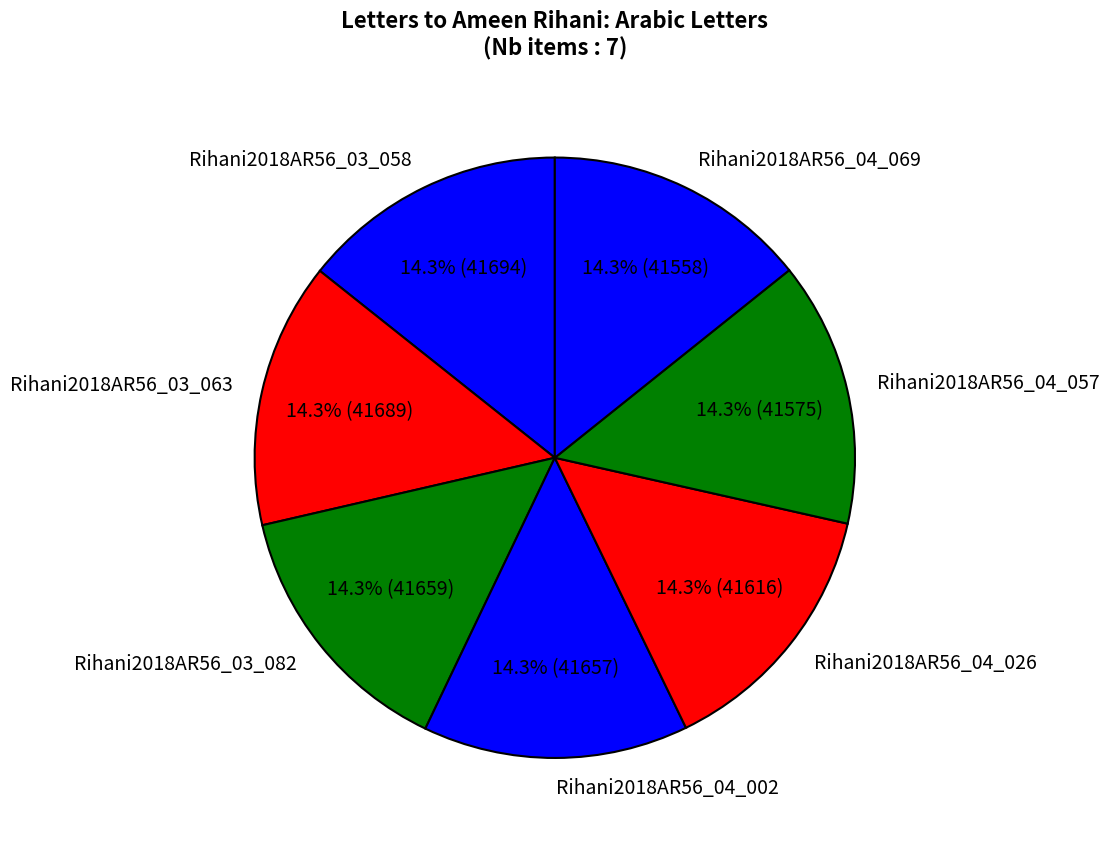

To the nearest percent, what portion does Rihani2018AR56_03_063 represent?

14%